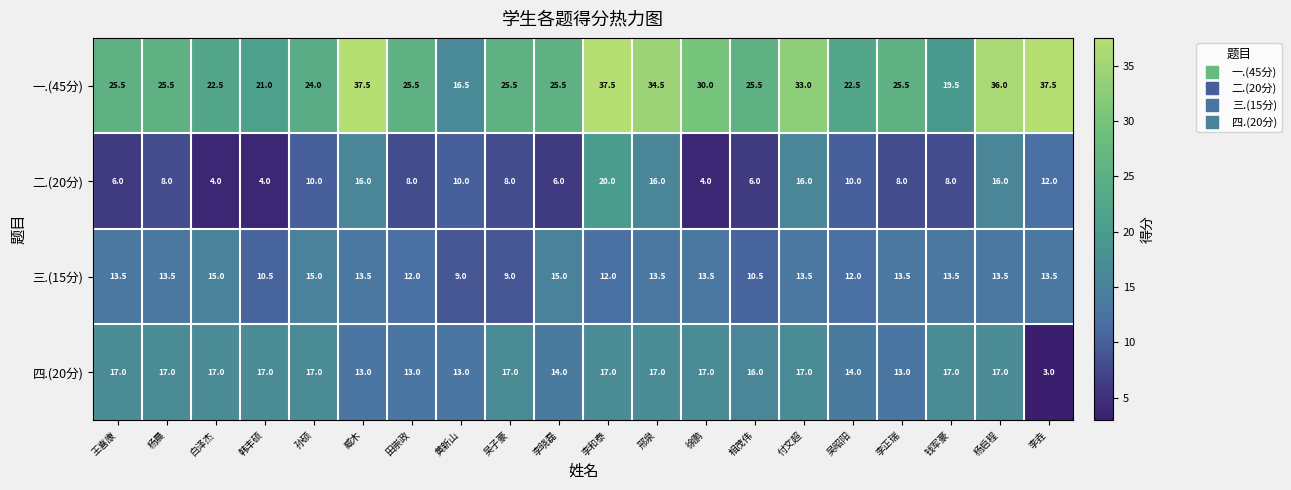

What is the difference between the highest and lowest values at 孙硕?

14.0